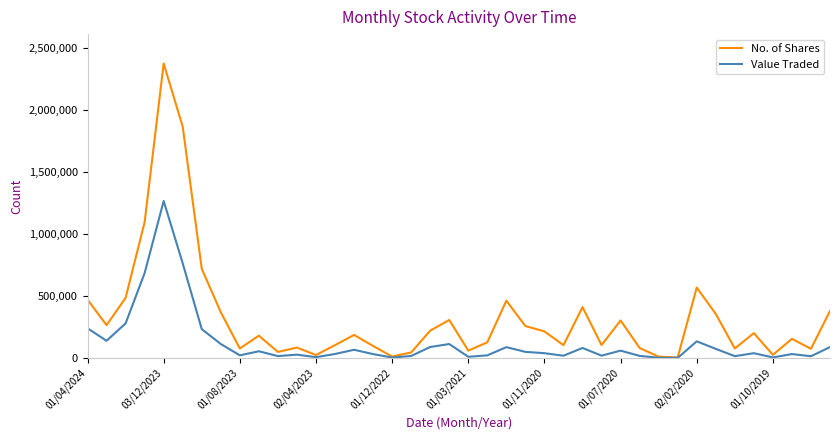

What is the highest value of the Value Traded series?

1266520